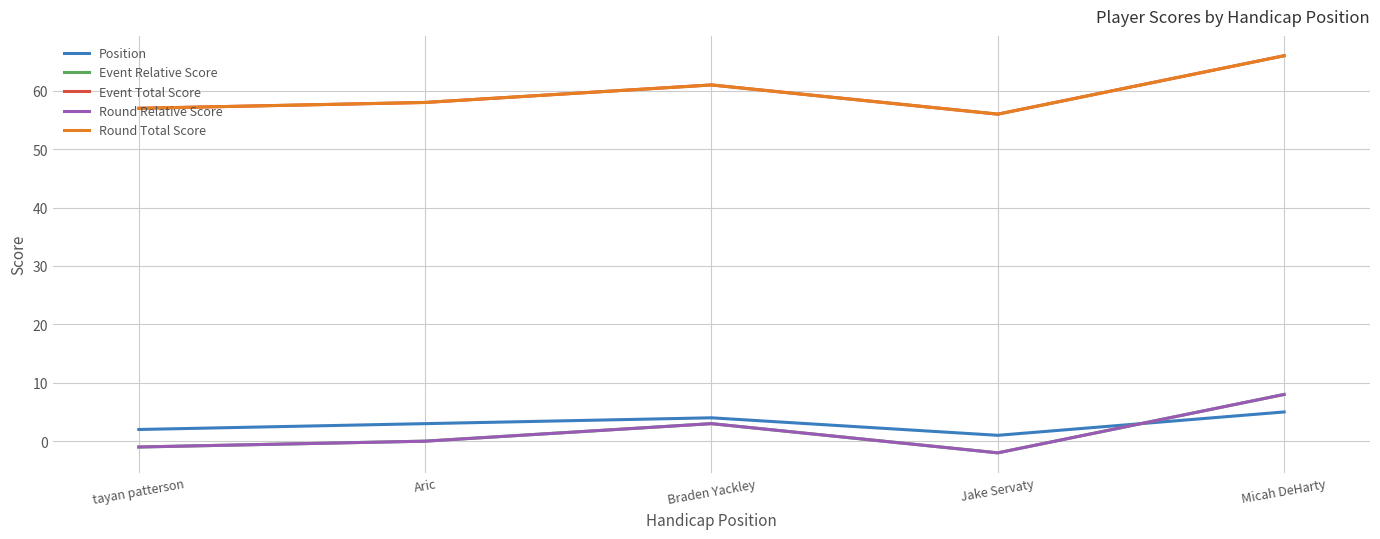

Does the chart have visible grid lines?

Yes